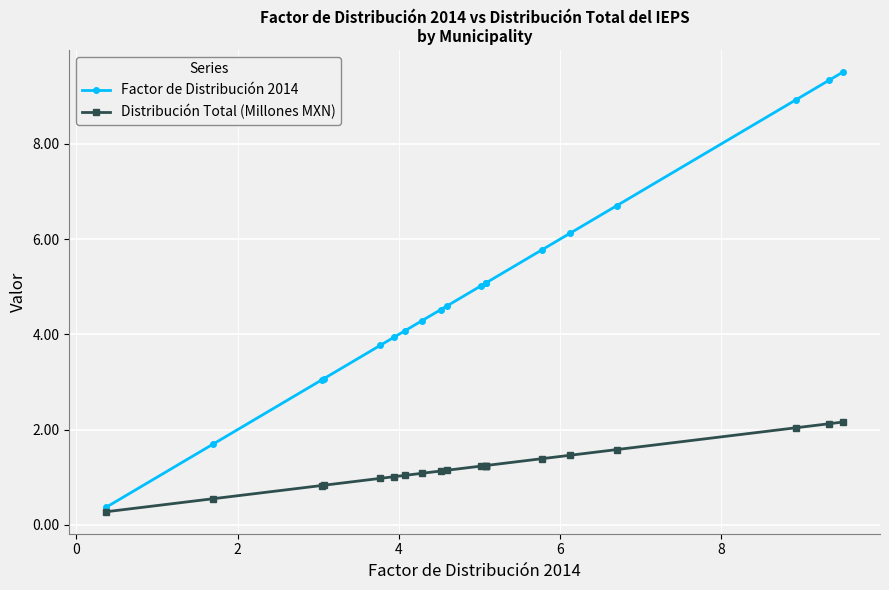

Count the number of categories in the chart.

20